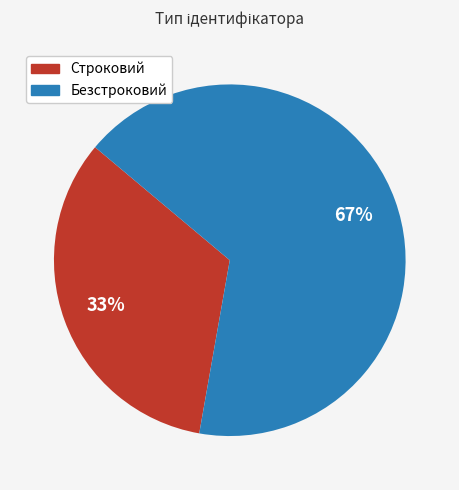

To the nearest percent, what is the combined percentage of Строковий and Безстроковий?

100%